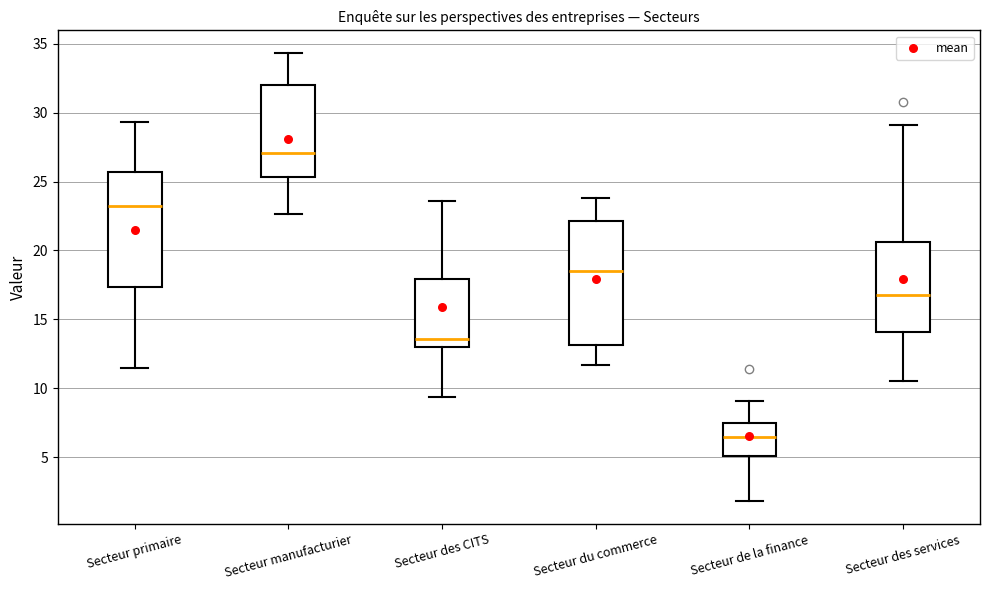

Where is the lower edge of the box for Secteur manufacturier on the y-axis? The values are not printed on the chart, so give them approximately, as read against the axis.

25.5